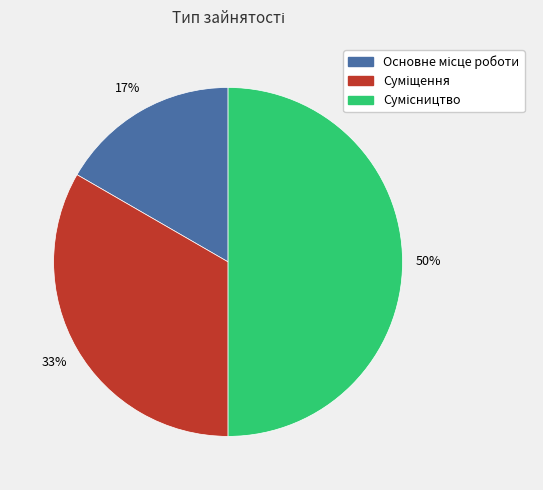

To the nearest percent, what is the difference between the largest and smallest slice percentages?

33%